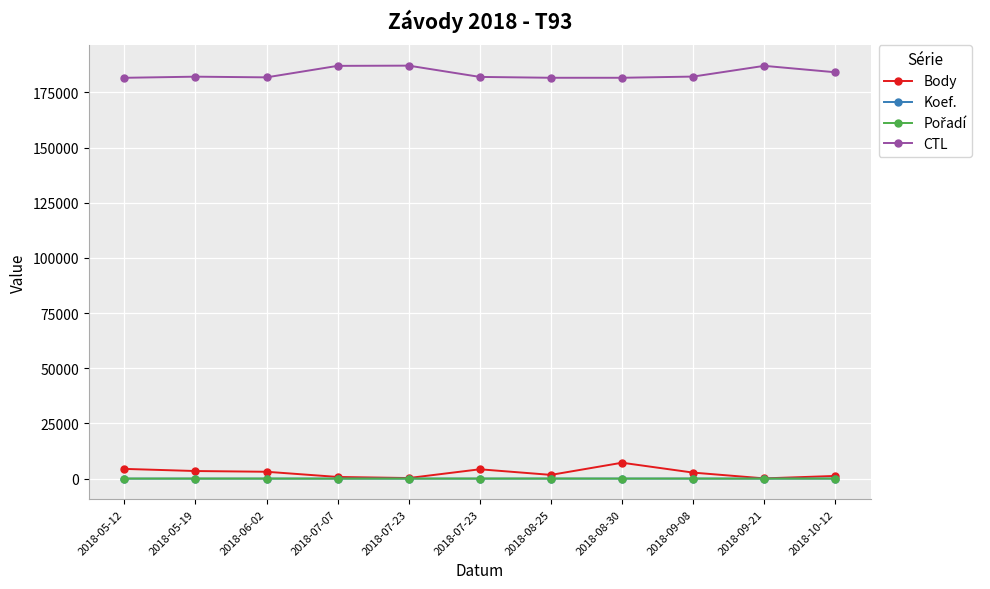

How many lines are shown in the chart?

4